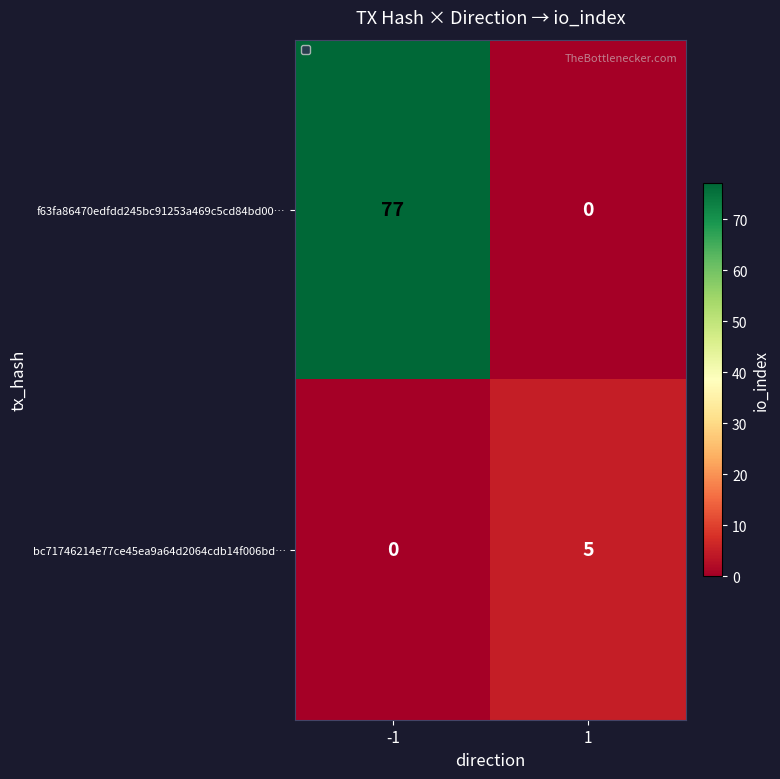

At 1, list the series in order from smallest to largest.

f63fa86470edfdd245bc91253a469c5cd84bd00…, bc71746214e77ce45ea9a64d2064cdb14f006bd…